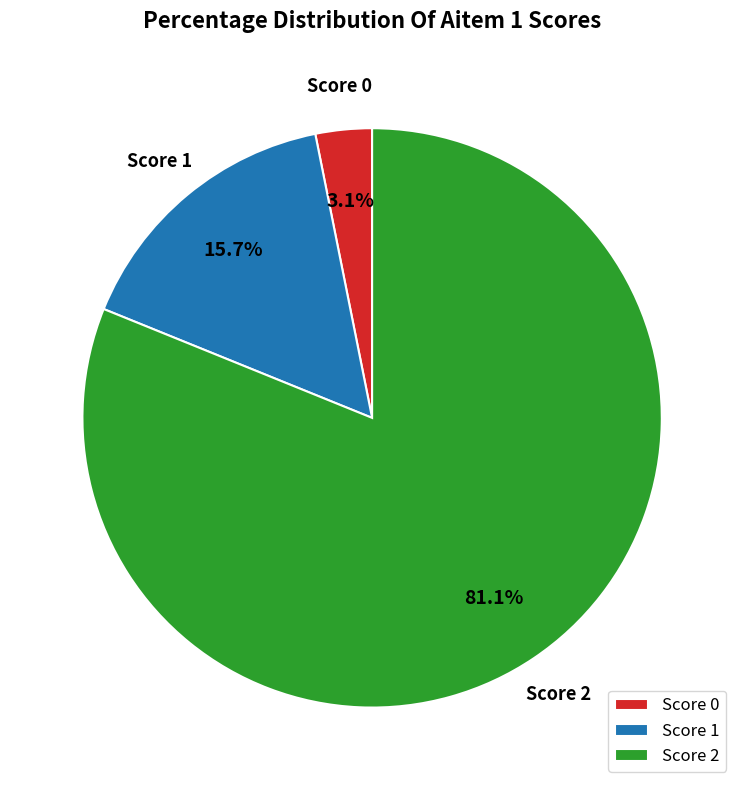

Which category has the smallest portion of the pie?

Score 0